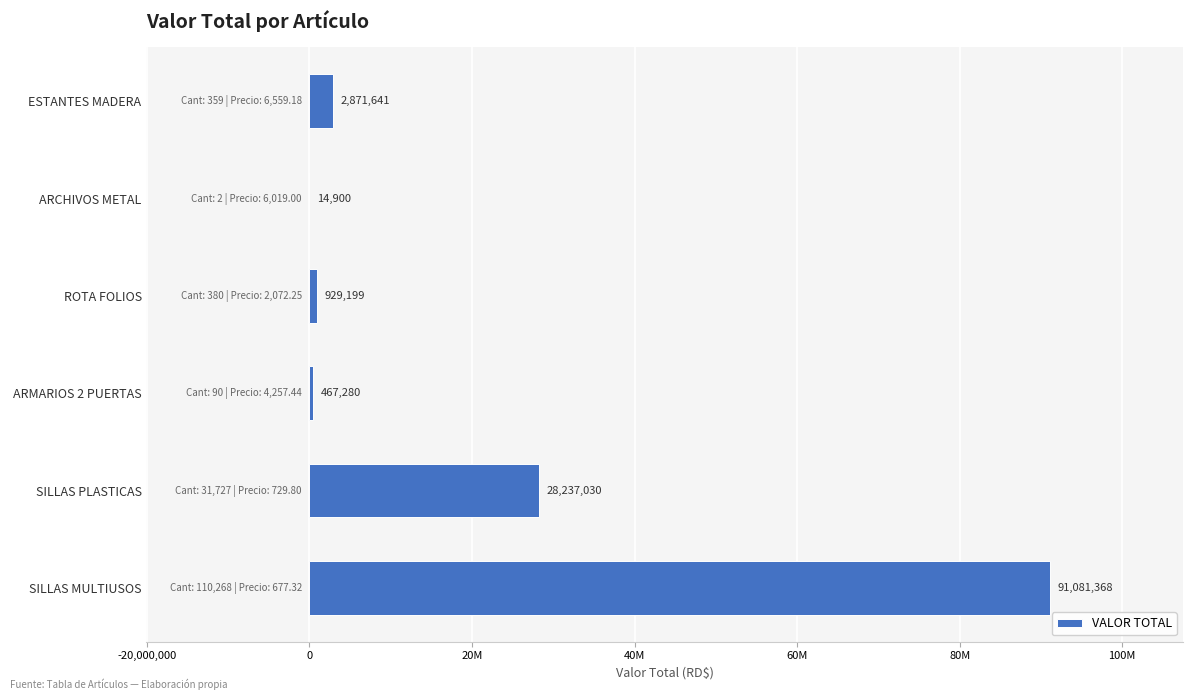

Are the bars horizontal?

Yes